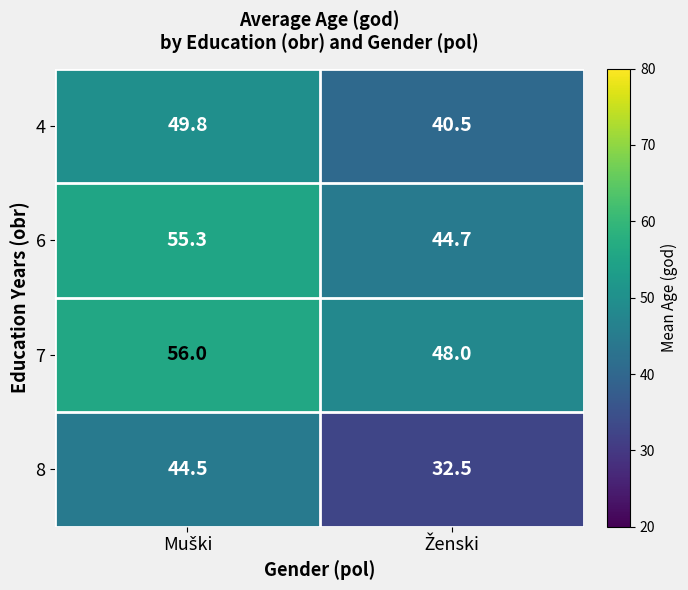

What is the lowest value of the 6 series?

44.7